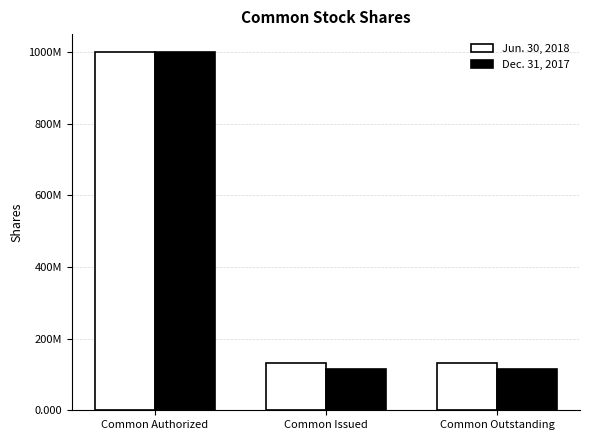

Does the chart contain any negative values?

No